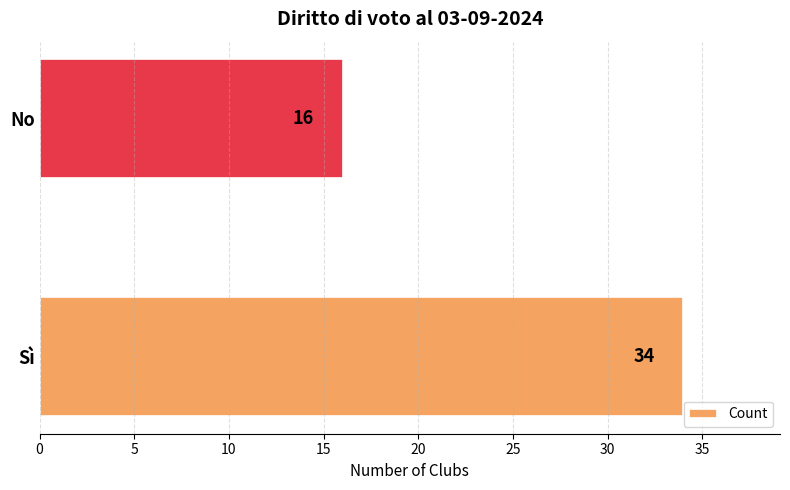

How many bars are there in total?

2